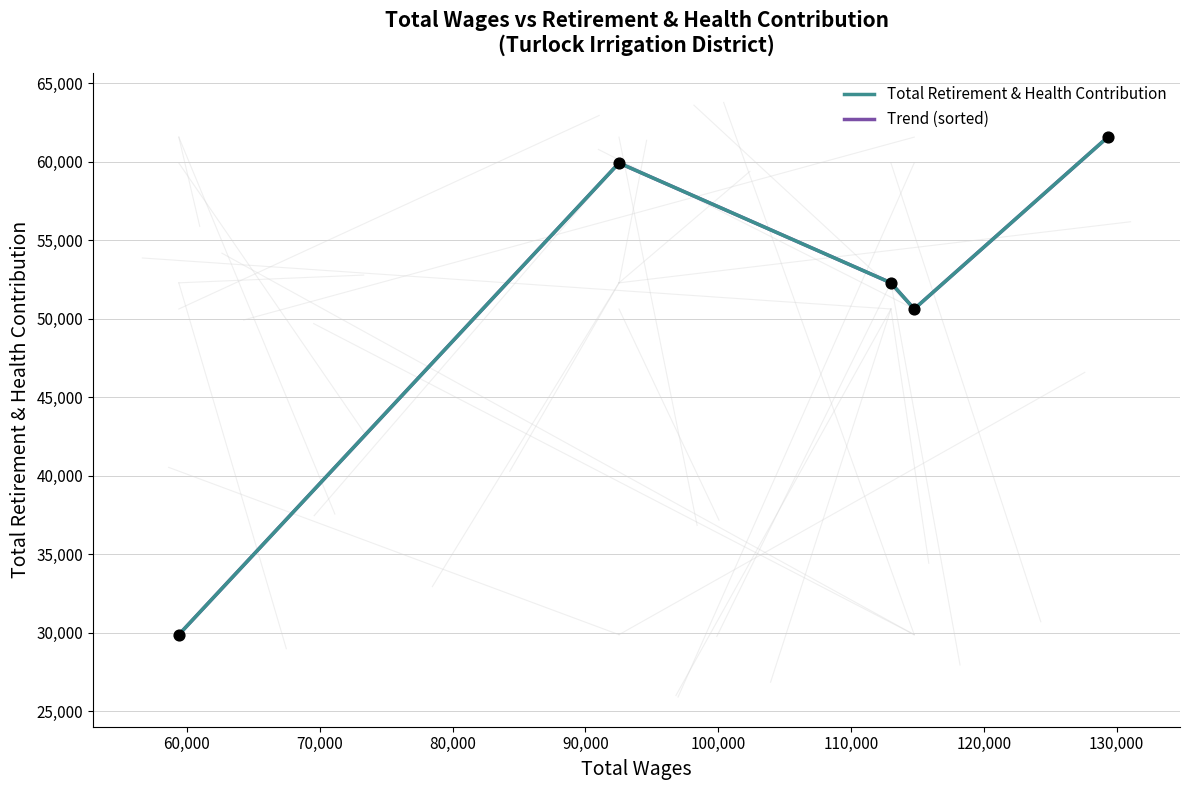

Which series has the largest Y range (max minus min)?

Total Retirement & Health Contribution